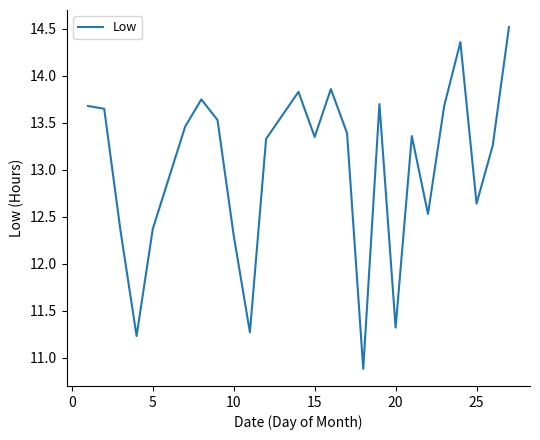

What is the difference between the second highest and second lowest values?

3.1